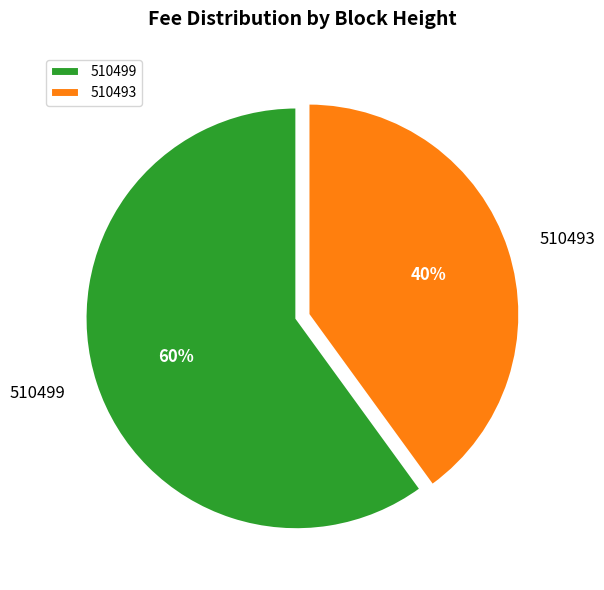

What is the largest slice in the pie chart?

510499